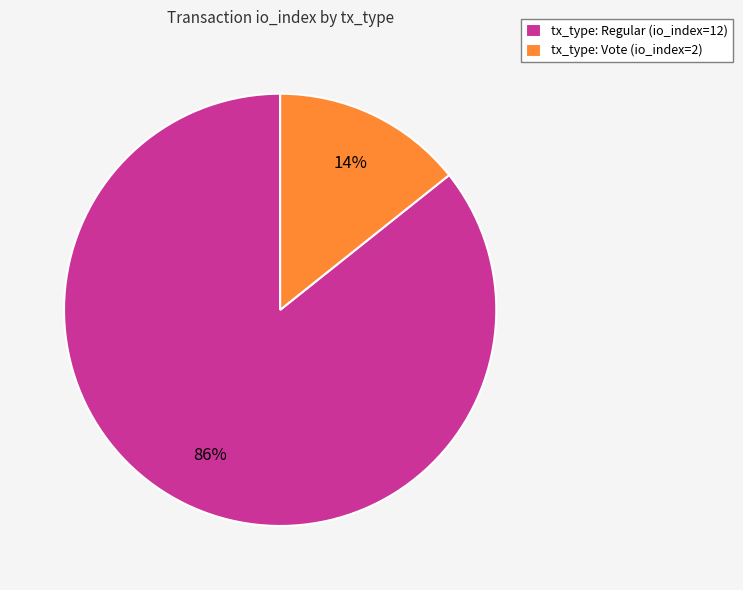

Is the sum of tx_type: Vote (io_index=2) and tx_type: Regular (io_index=12) greater than half?

Yes